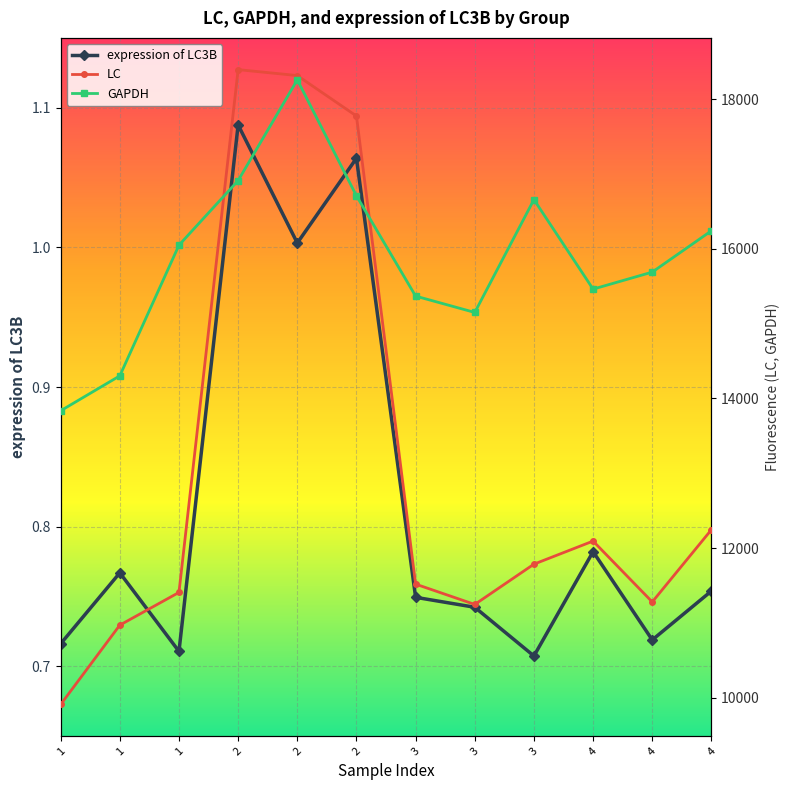

True or false: expression of LC3B has a value of 1.2 at 3.

False